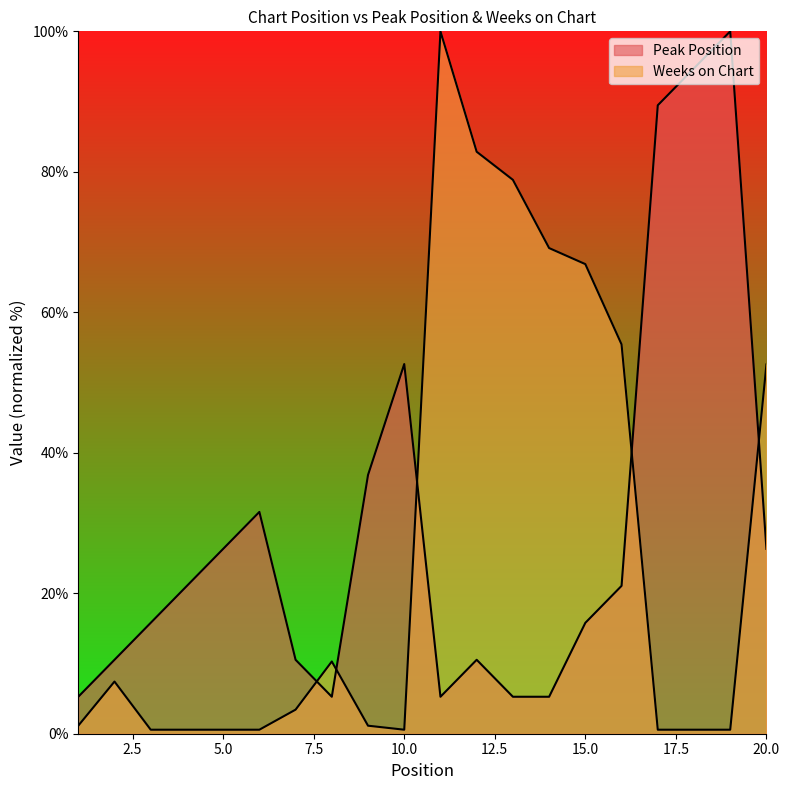

At 1, list the series in order from largest to smallest.

Peak Position, Weeks on Chart